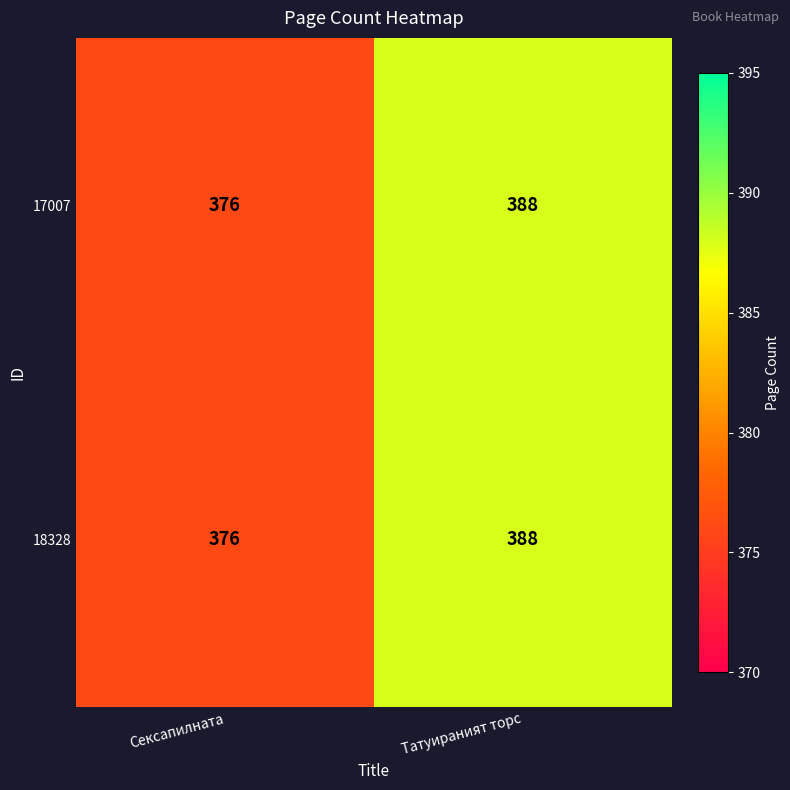

Count the number of data series in this chart.

2